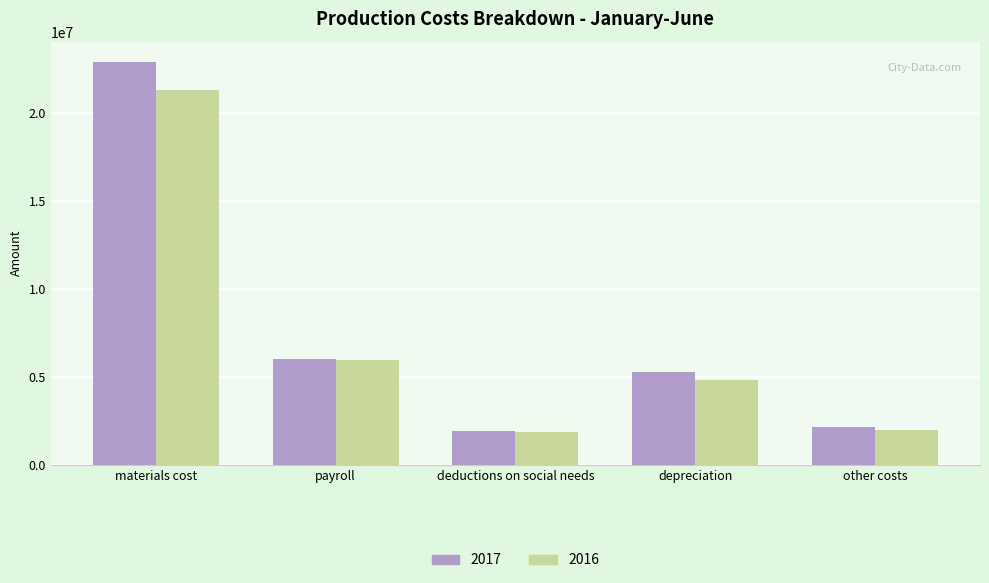

How many data points in 2017 are less than 5308951?

2